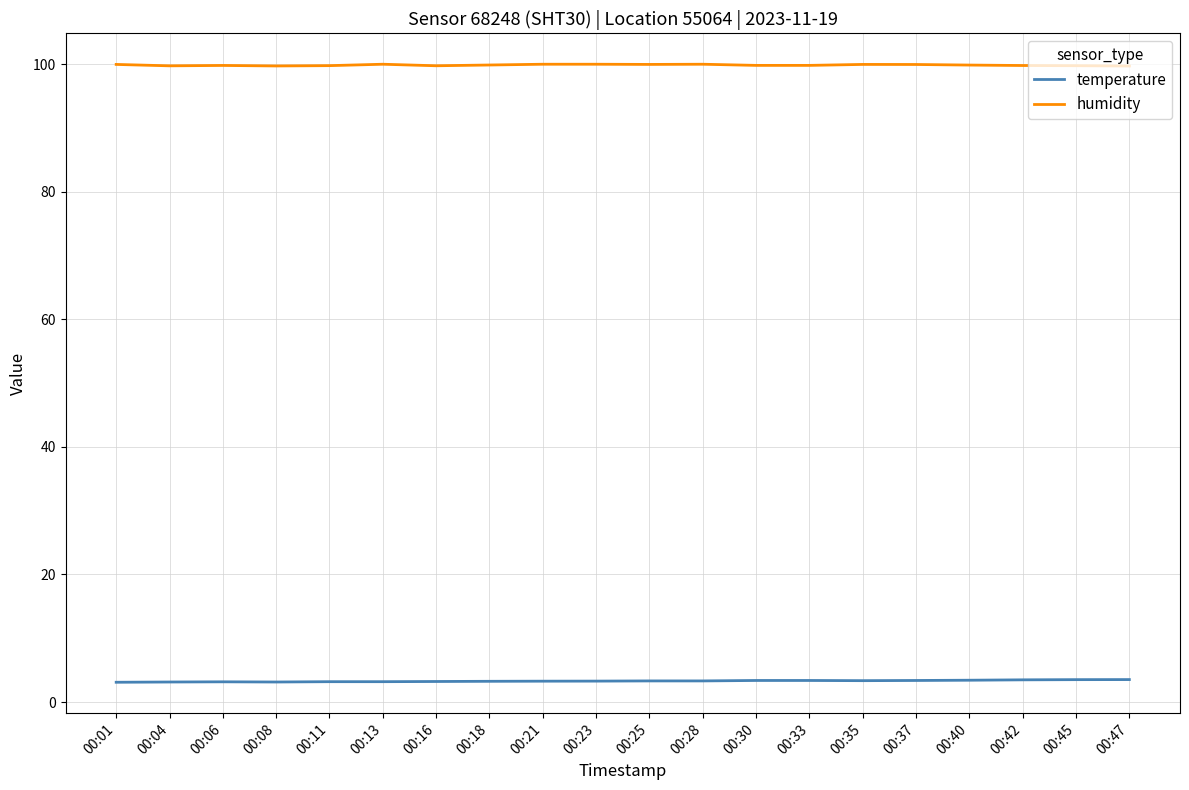

True or false: humidity and temperature intersect in this chart.

False